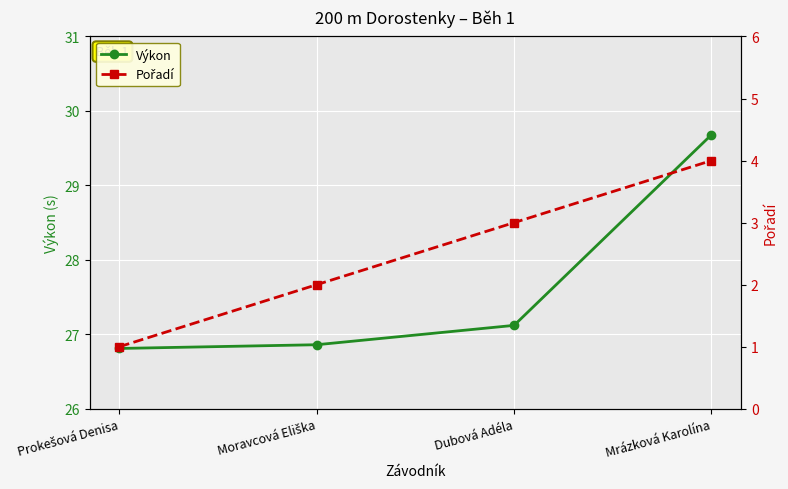

True or false: Pořadí and Výkon cross at least once.

False